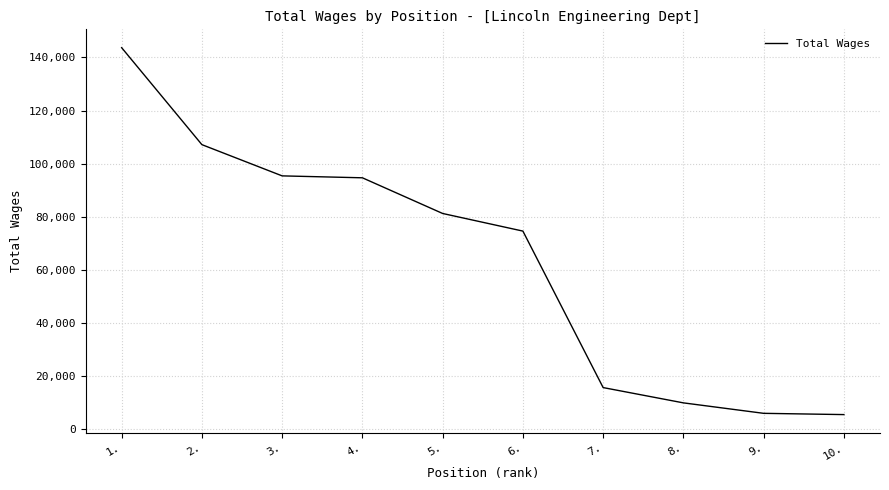

What is the maximum value shown in the chart?

143688